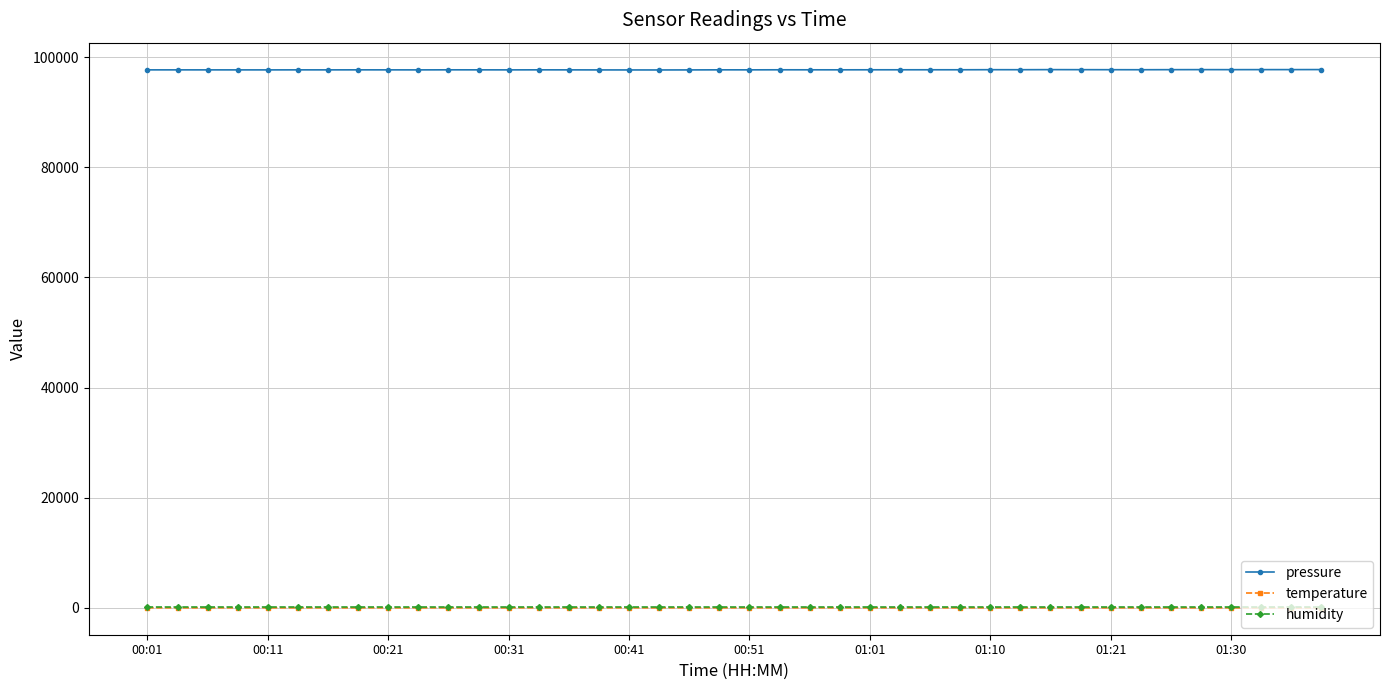

What is the minimum value for pressure?

97648.8